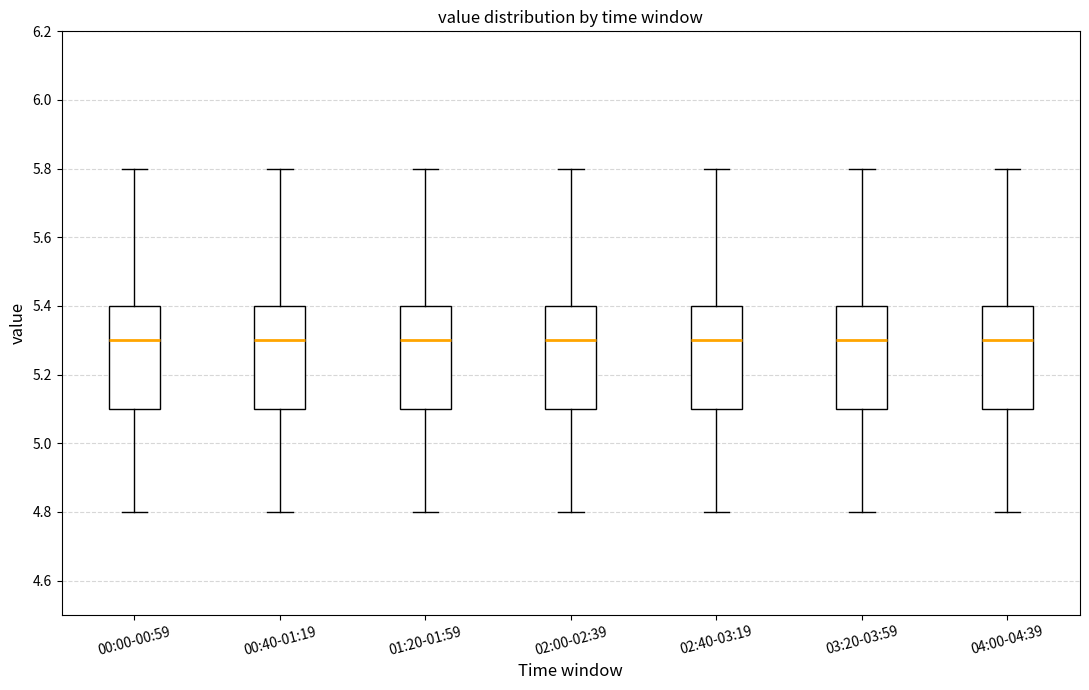

Where is the lower edge of the box for 02:00-02:39 on the y-axis? The values are not printed on the chart, so give them approximately, as read against the axis.

5.1